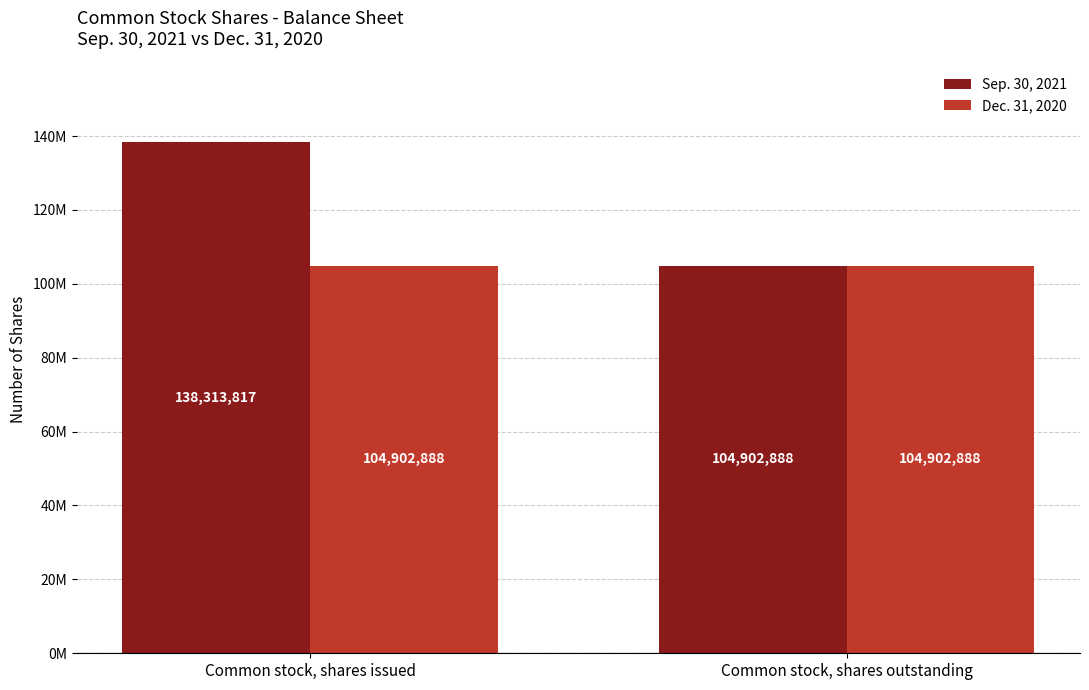

What are all the series names shown in the legend?

Sep. 30, 2021, Dec. 31, 2020